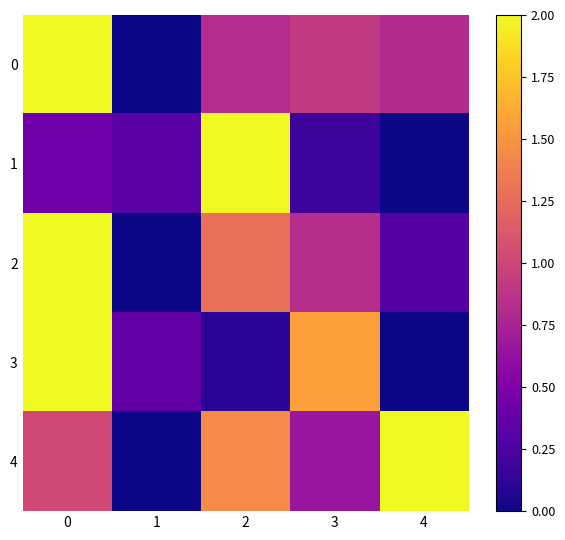

Reading right to left, what are all the values shown in this chart?

0: 4=0.8	3=0.9	2=0.8	1=0.0	0=2.0
1: 4=0.0	3=0.2	2=2.0	1=0.3	0=0.4
2: 4=0.3	3=0.8	2=1.3	1=0.0	0=2.0
3: 4=0.0	3=1.6	2=0.1	1=0.4	0=2.0
4: 4=2.0	3=0.7	2=1.5	1=0.0	0=1.0